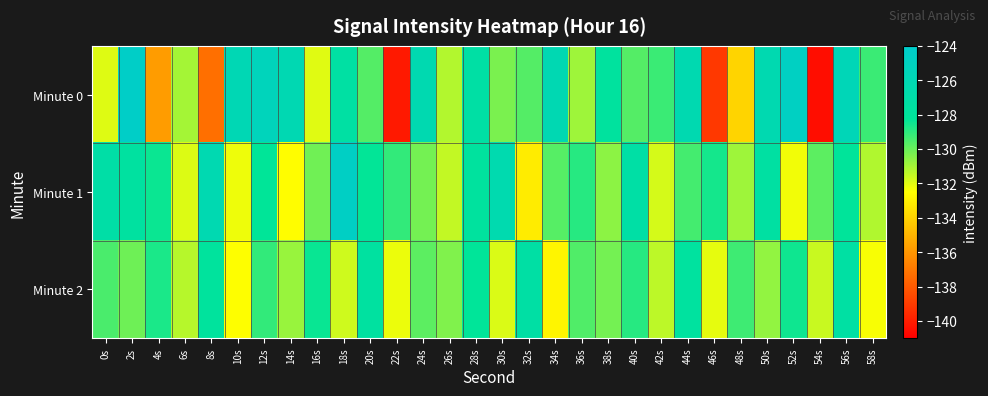

Count the number of categories in the chart.

30